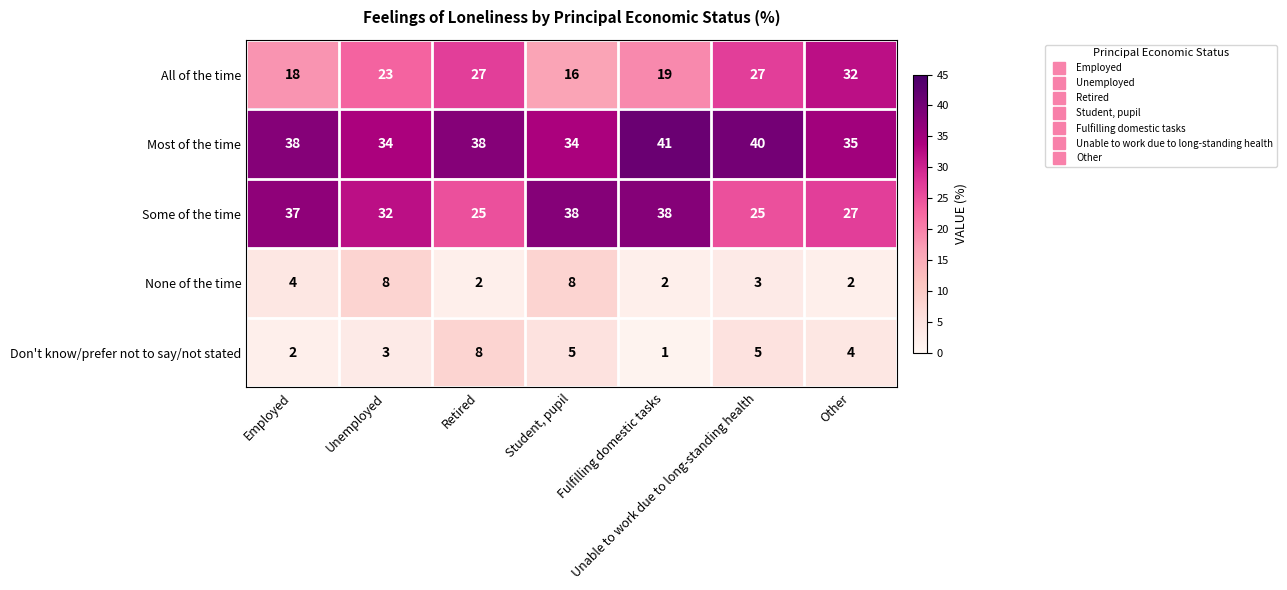

Which series has the largest total across all categories?

Most of the time